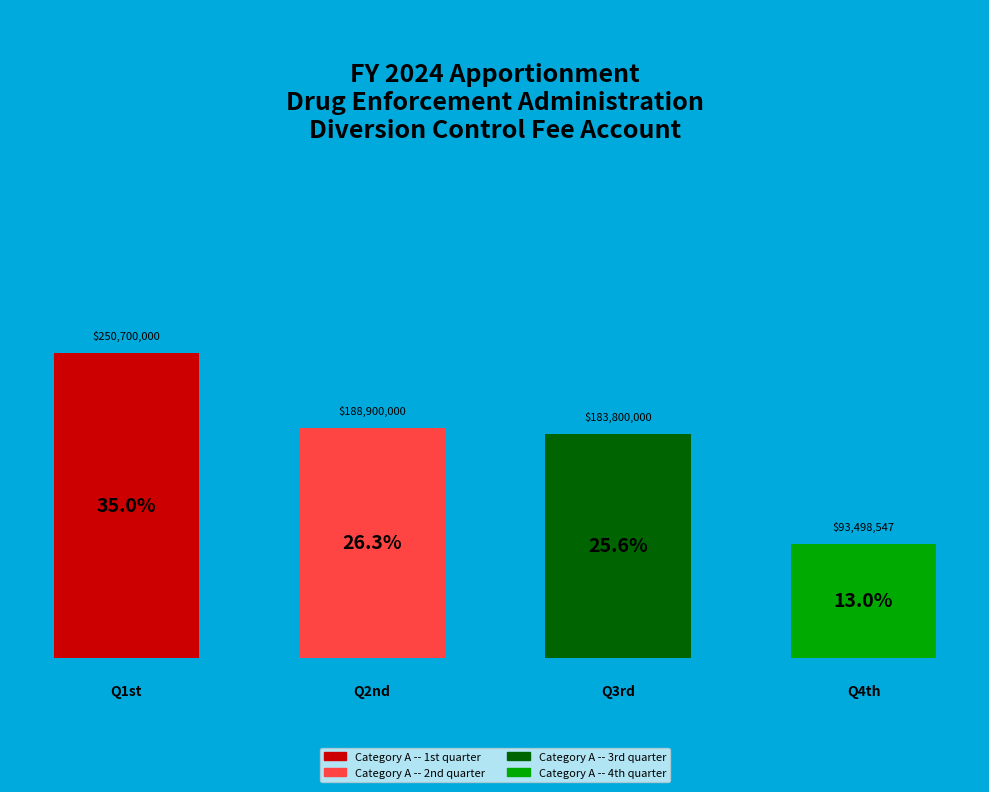

How many slices are in this pie chart?

4